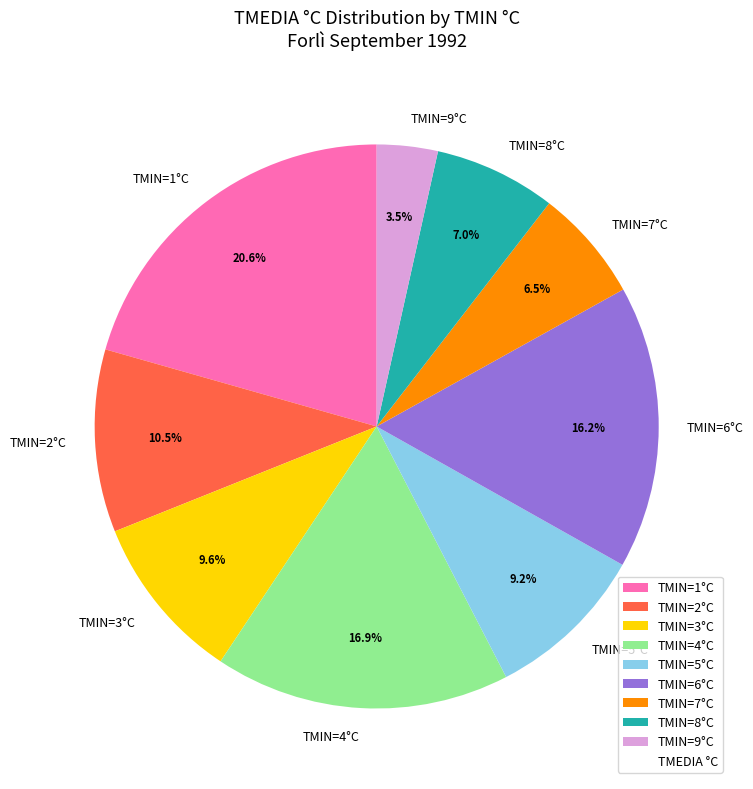

What percentage do TMIN=7°C and TMIN=4°C together represent?

23.4%